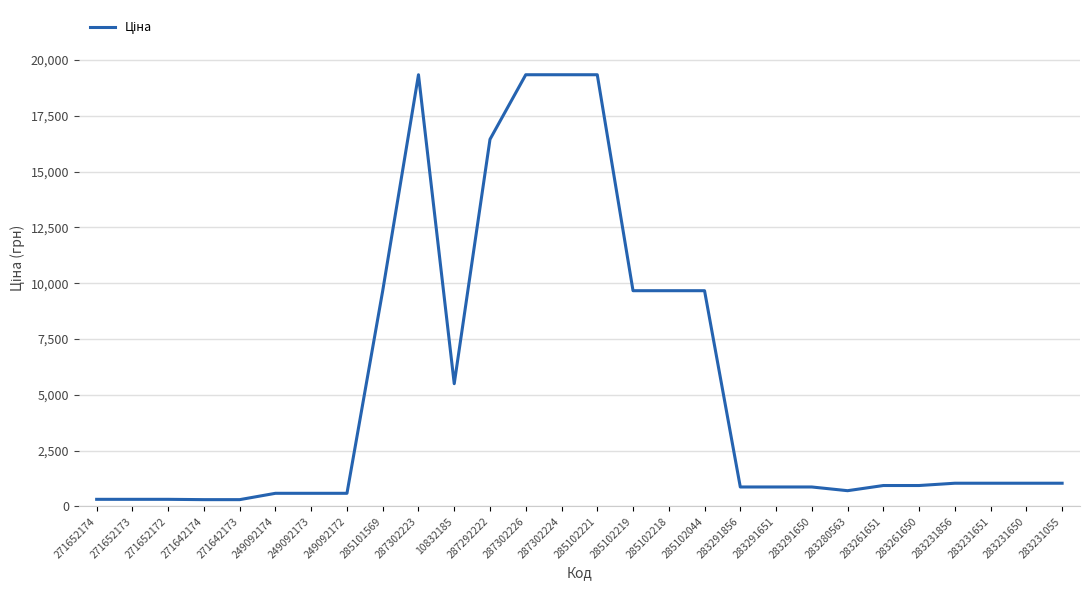

What is the maximum value shown in the chart?

19343.1